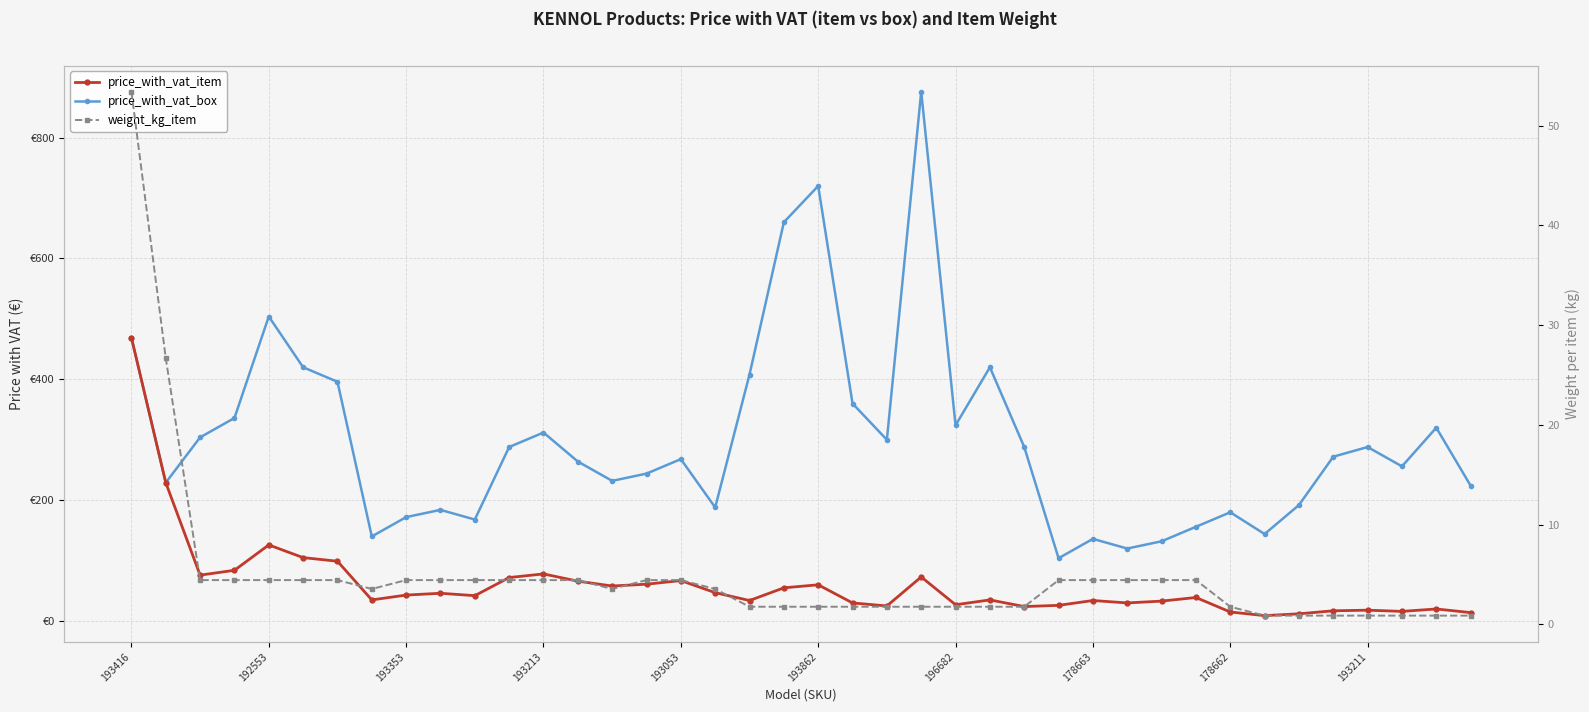

Which series has the largest total across all categories?

price_with_vat_box